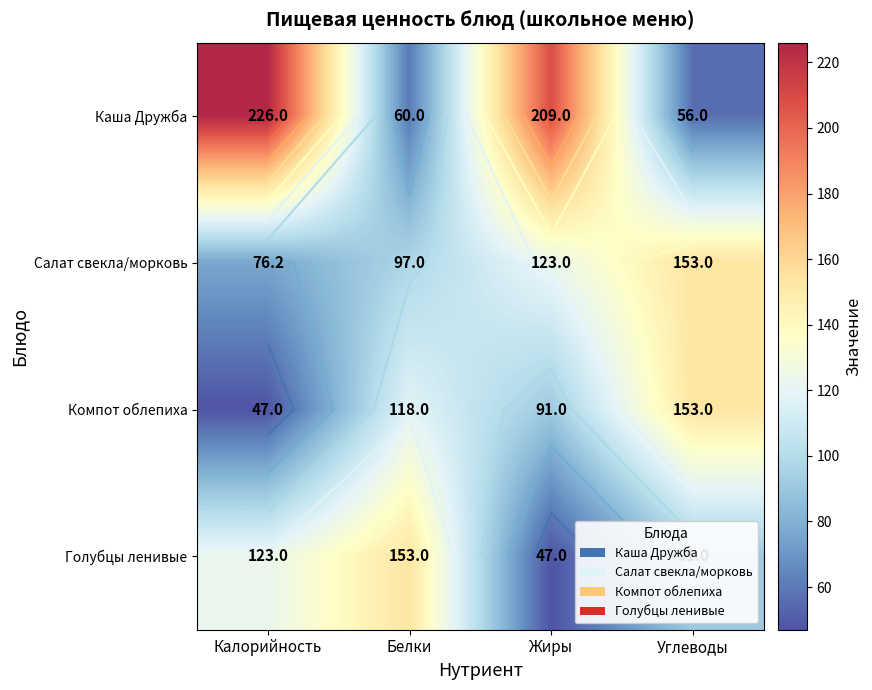

At how many categories does at least one series exceed 176?

2